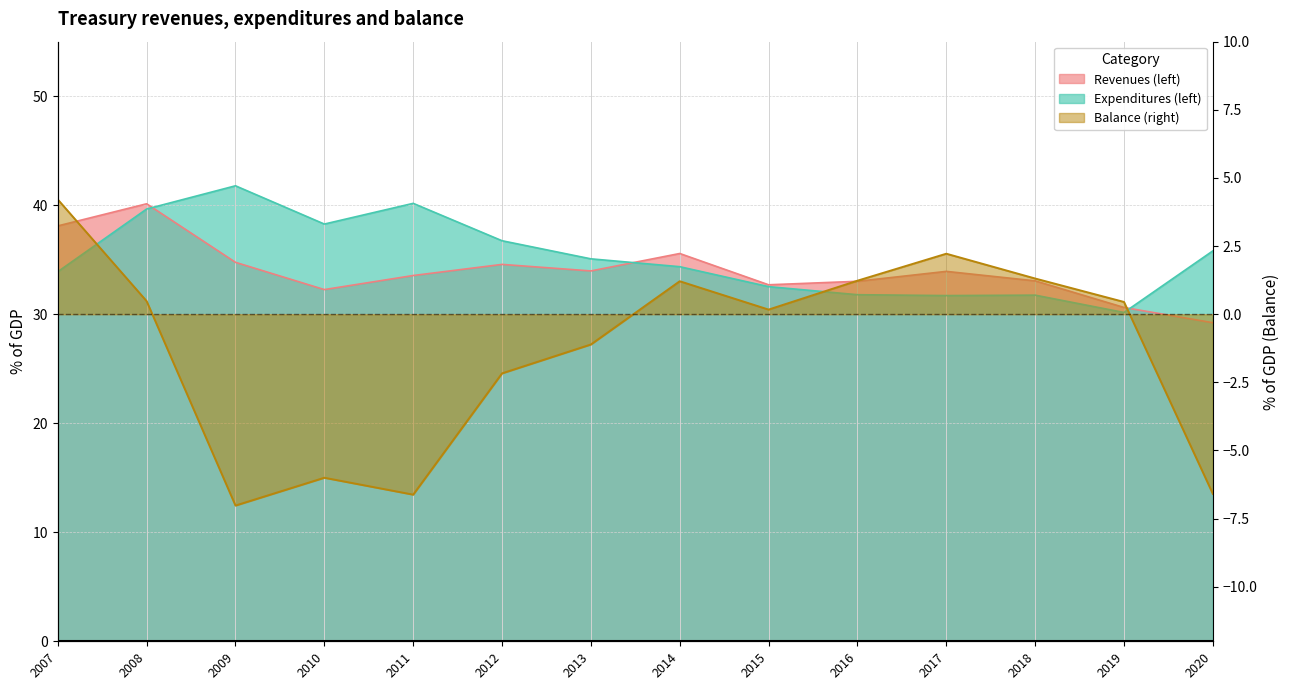

What is the value of the Balance (right) point at the 11th from the left?

2.2